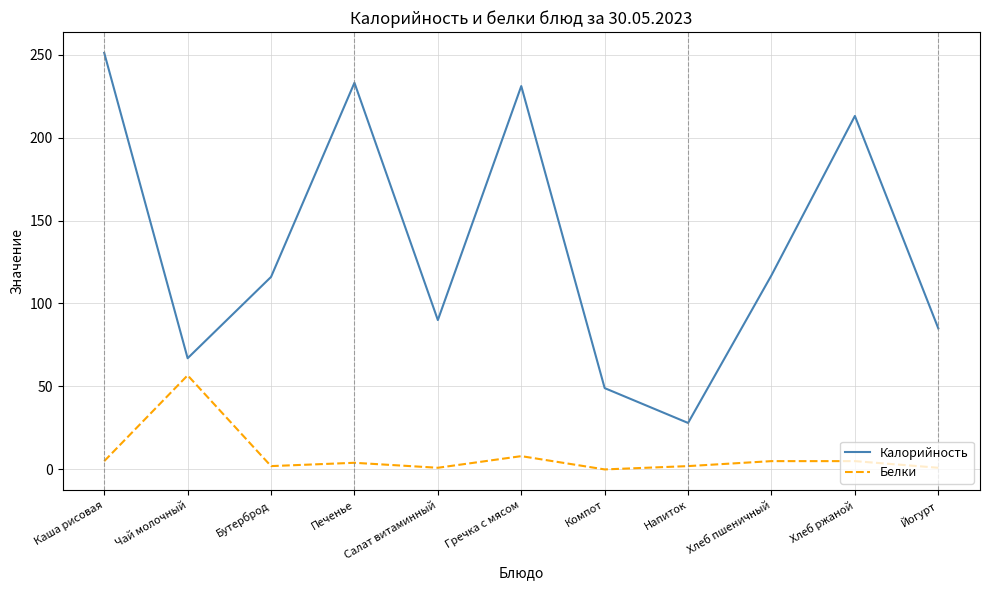

List the series in order of their overall mean, highest first.

Калорийность, Белки